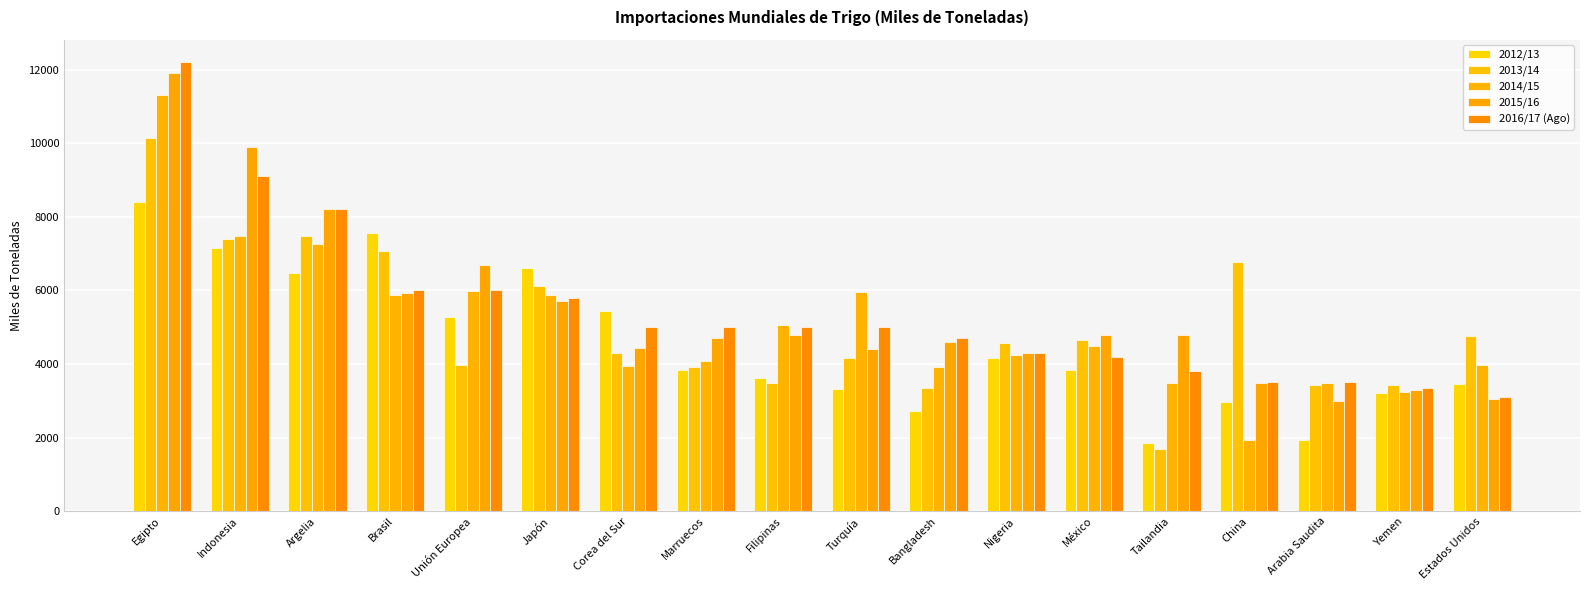

What is the minimum value shown in the chart?

1684